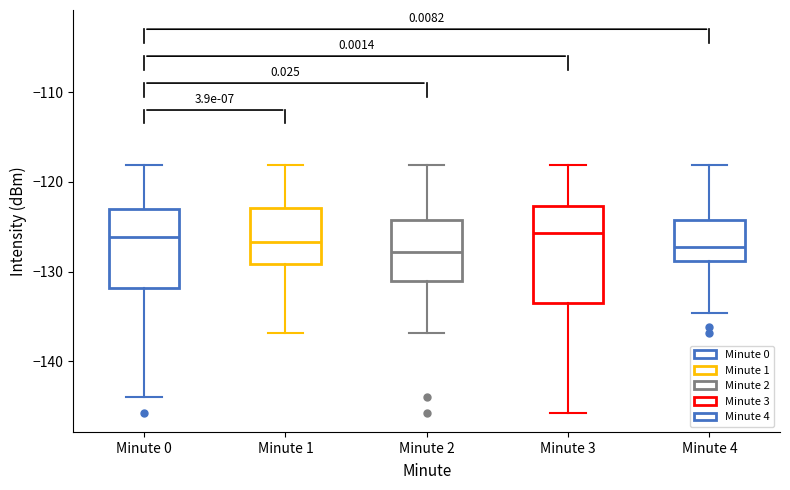

Where is the lower edge of the box for Minute 0 on the y-axis? The values are not printed on the chart, so give them approximately, as read against the axis.

-132